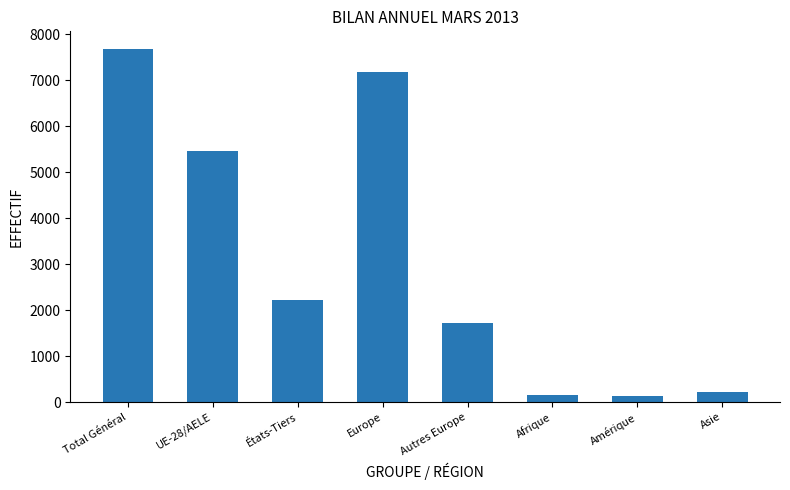

What is the difference between the second highest and second lowest values?

7041